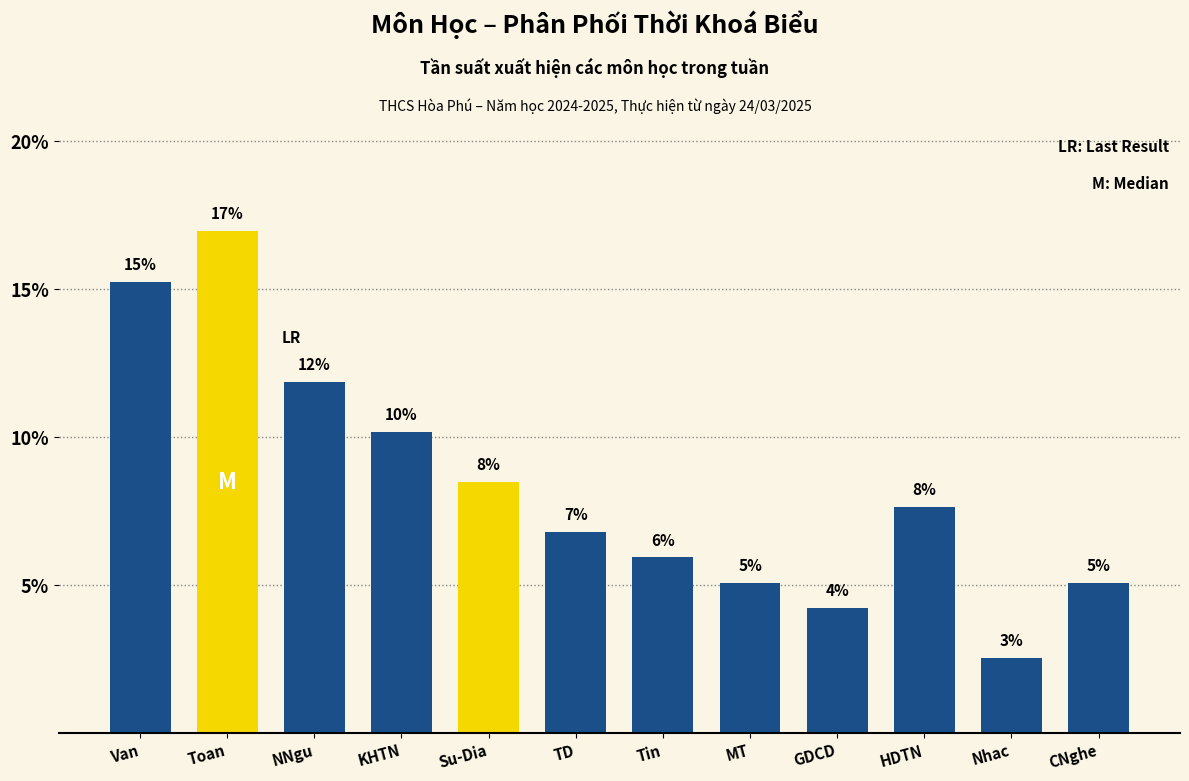

Does the chart contain any negative values?

No